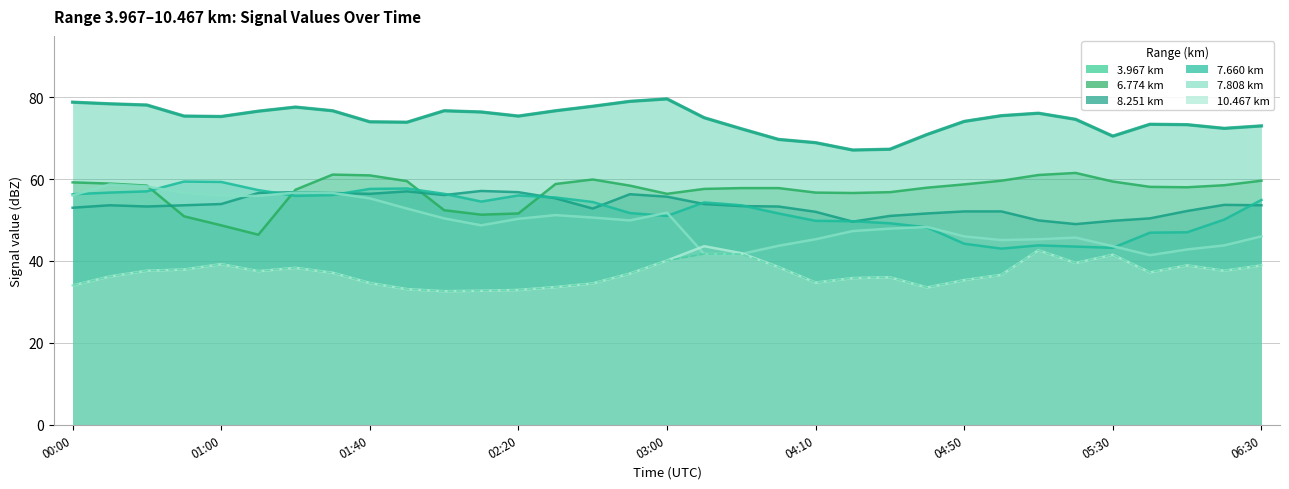

What is the difference between the maximum and minimum values in the 7.660 series?

16.4